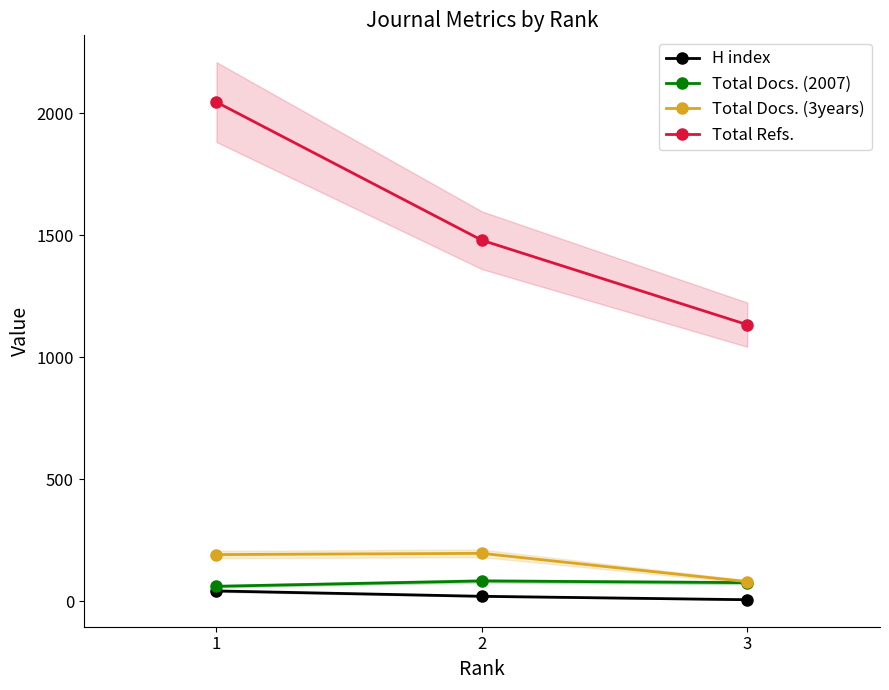

How many lines are shown in the chart?

4